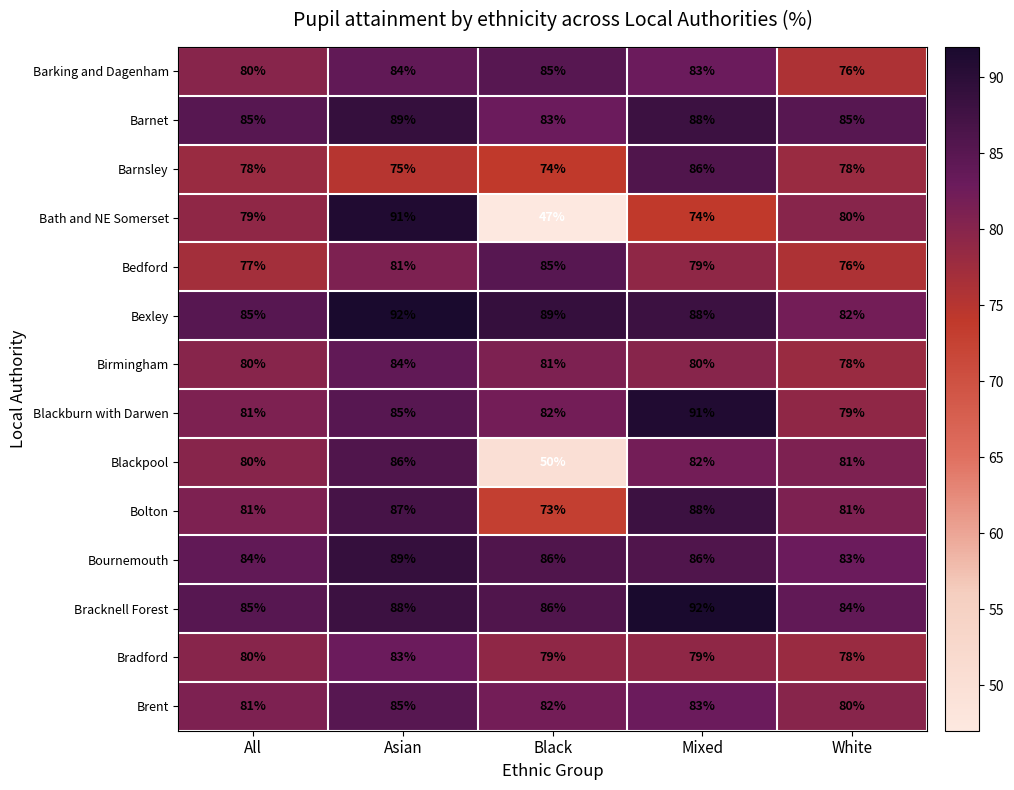

How many series are shown in this chart?

14